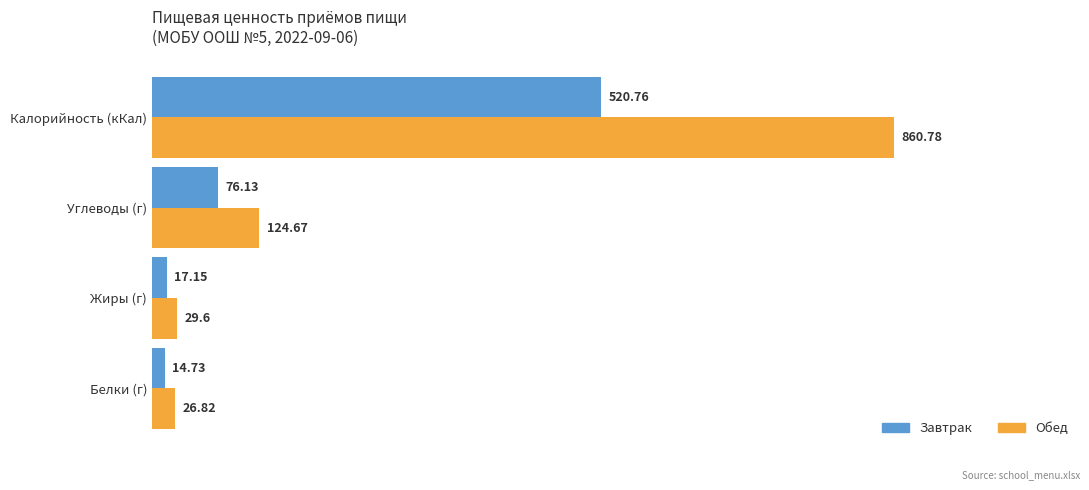

What is the sum of the Завтрак values at Углеводы (г) and Калорийность (кКал)?

596.9